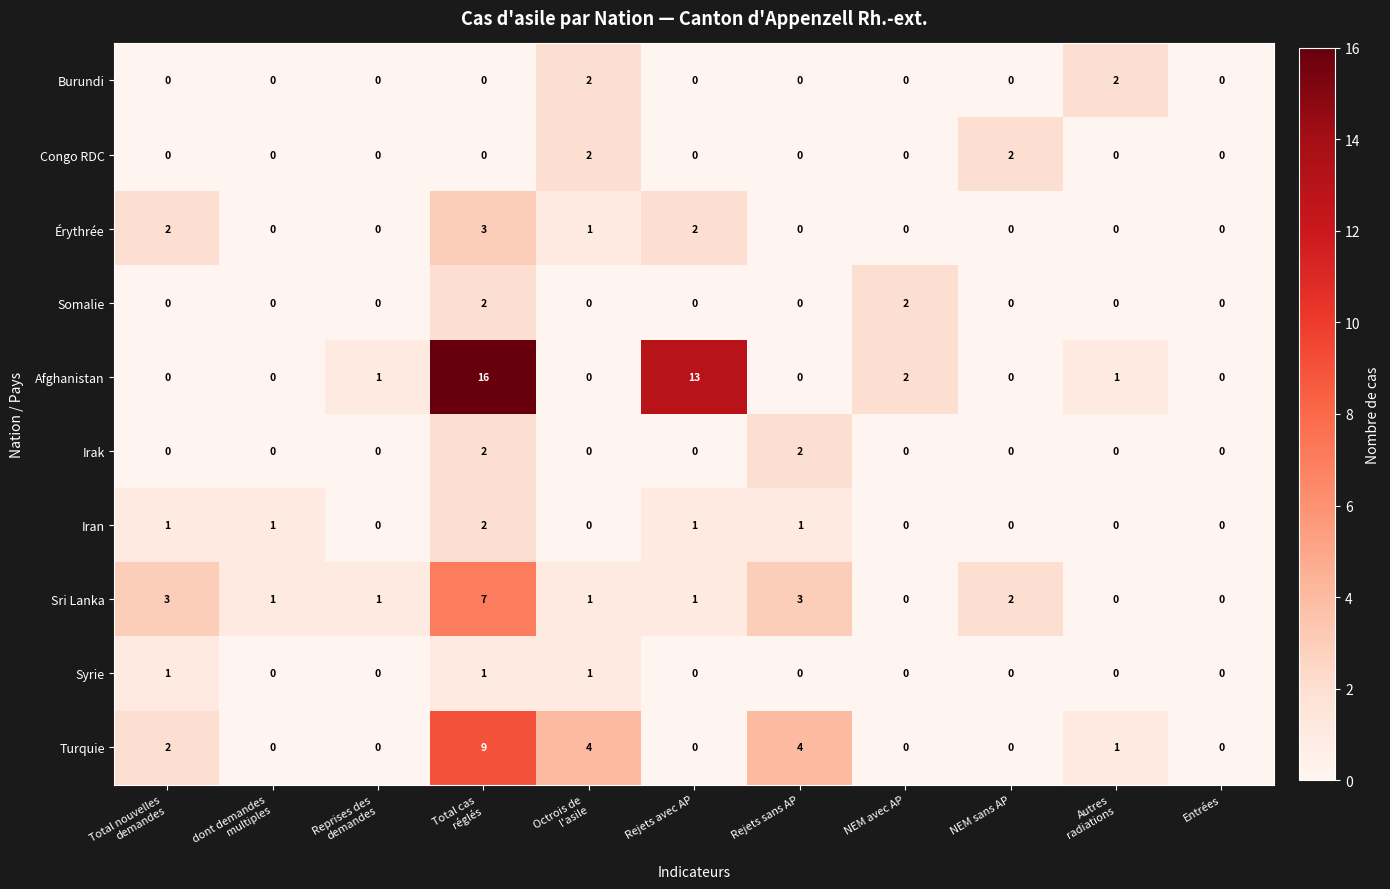

Which series has the largest total across all categories?

Afghanistan